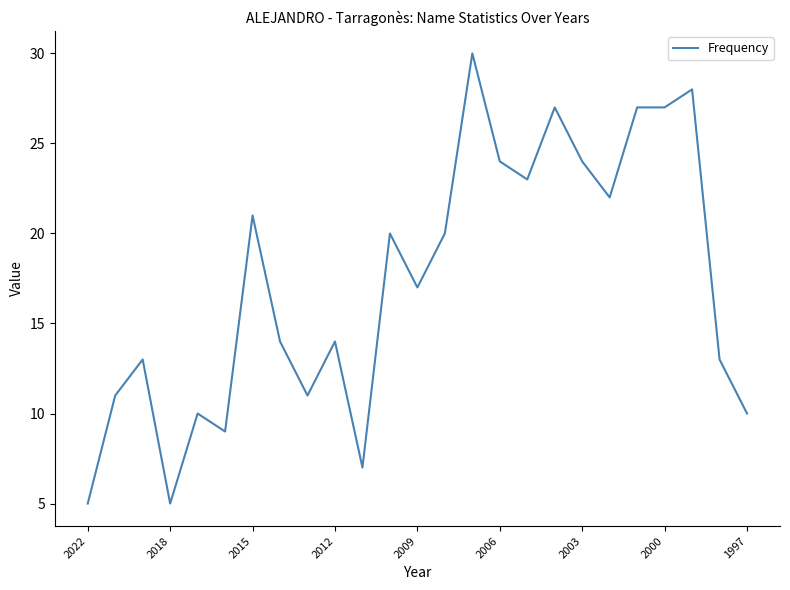

What is the greatest value displayed?

30